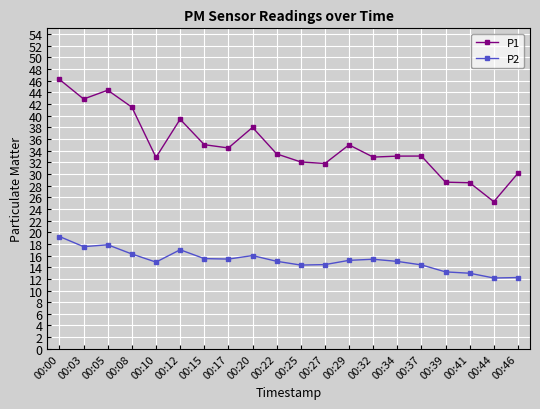

Is it true that P1 equals 22.2 at 00:37?

False